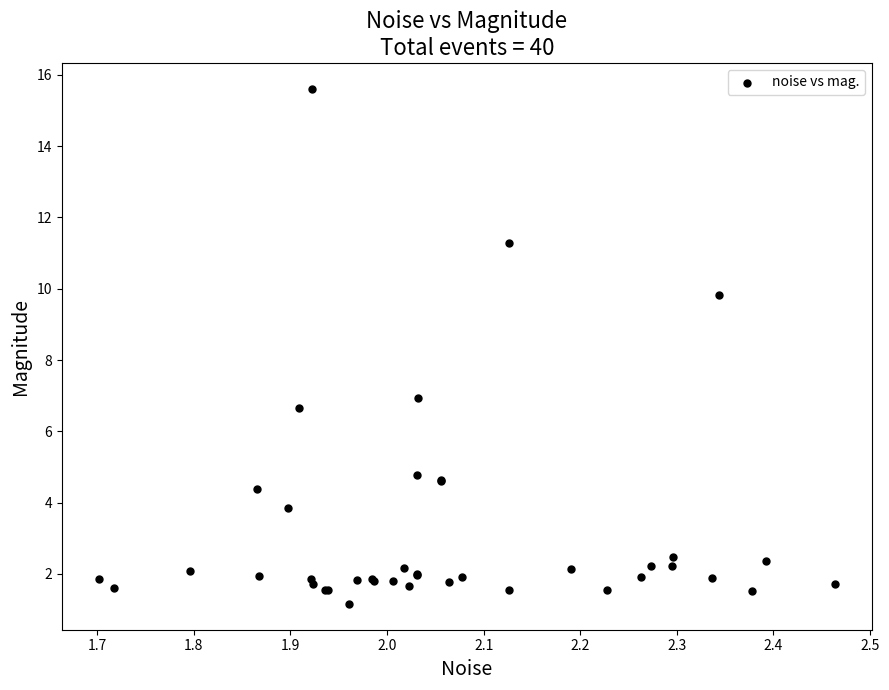

What Y value in the scatter plot is closest to 8?

6.9